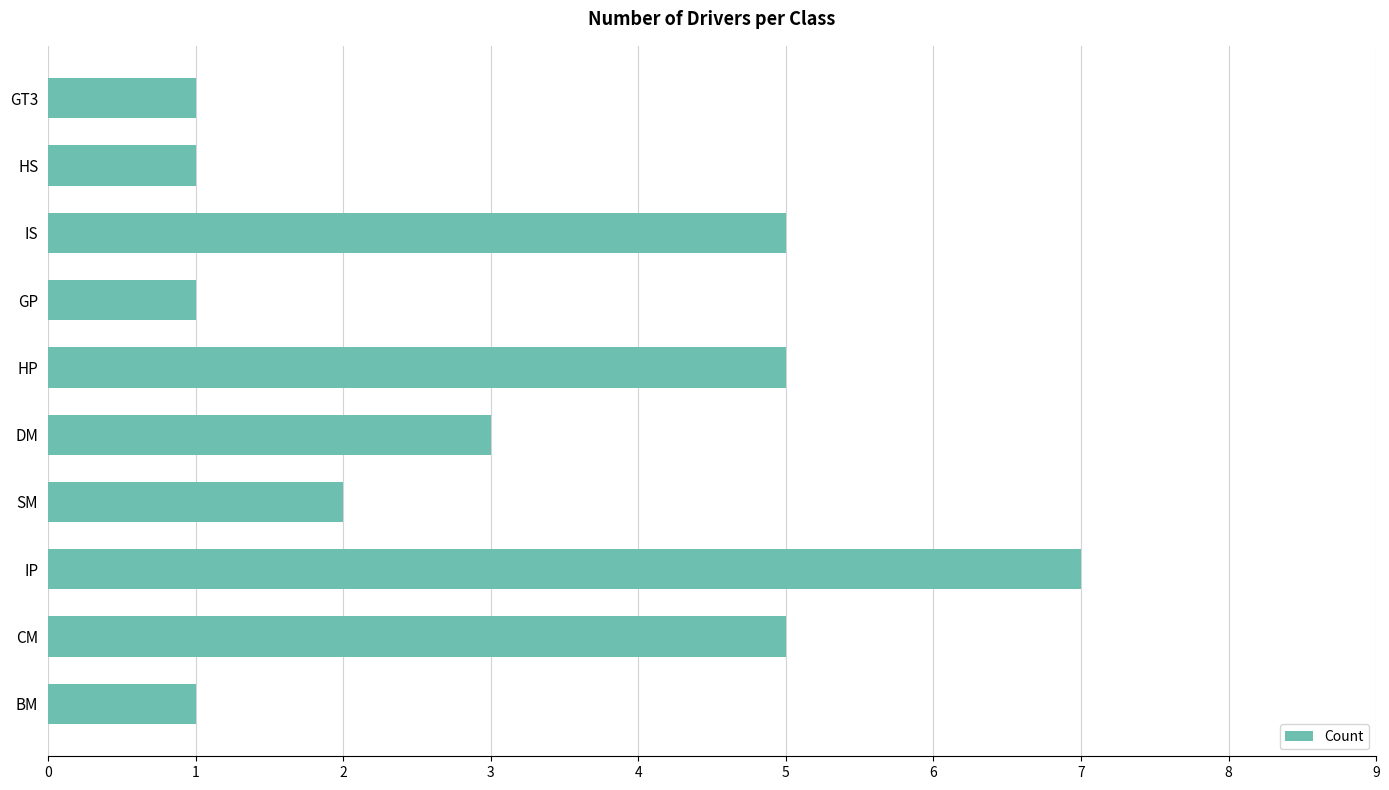

What is the ratio of the value at GT3 to the value at BM?

1.0